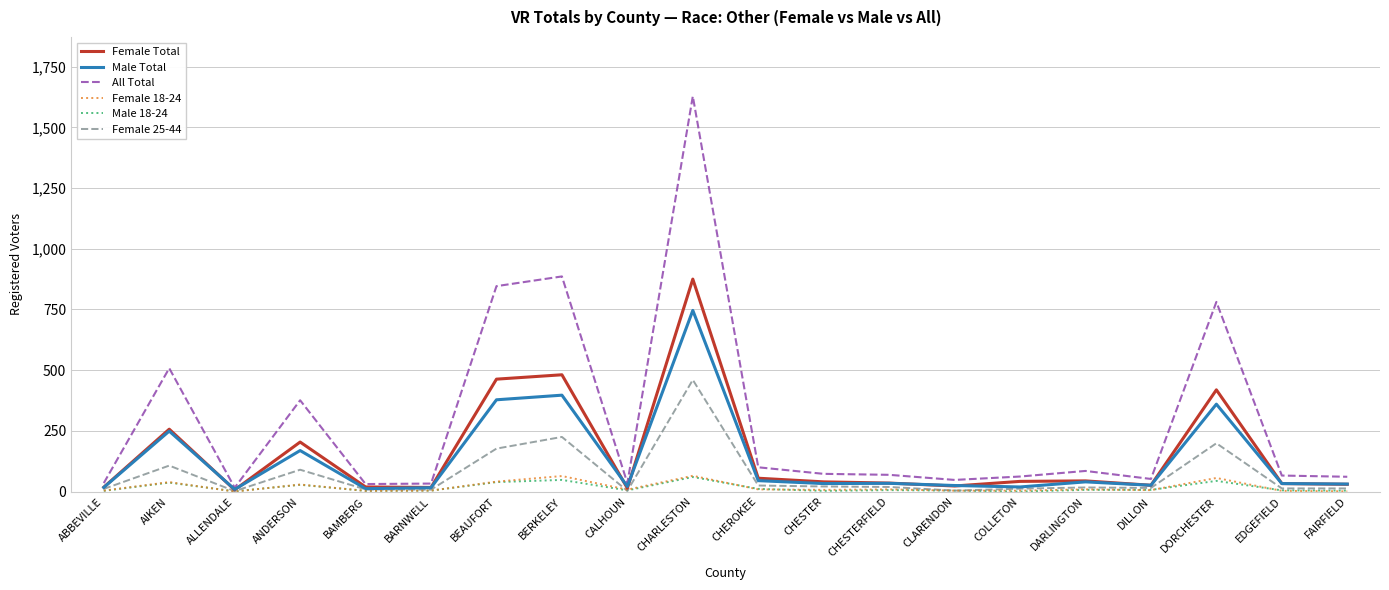

Where is the first local minimum for Male 18-24?

ALLENDALE